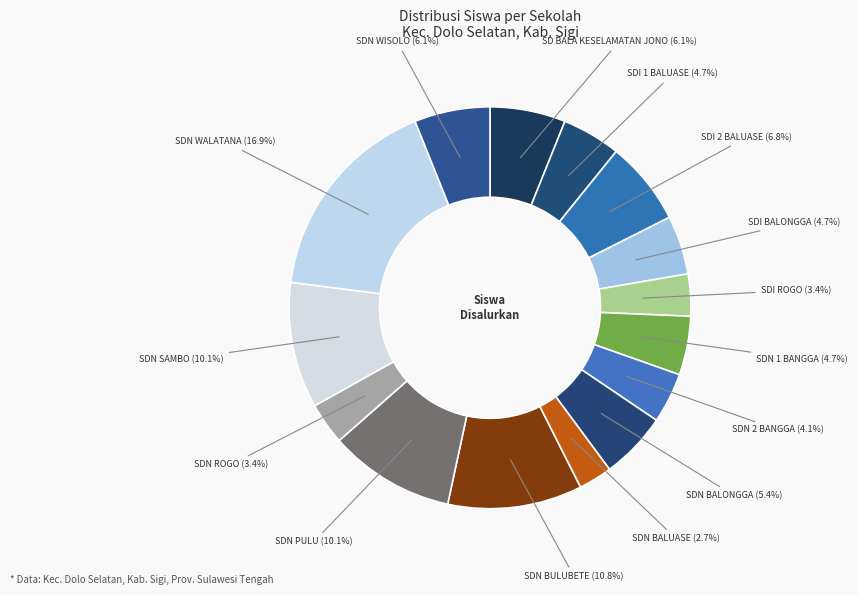

Which slice is the smallest?

SD NEGERI BALUASE